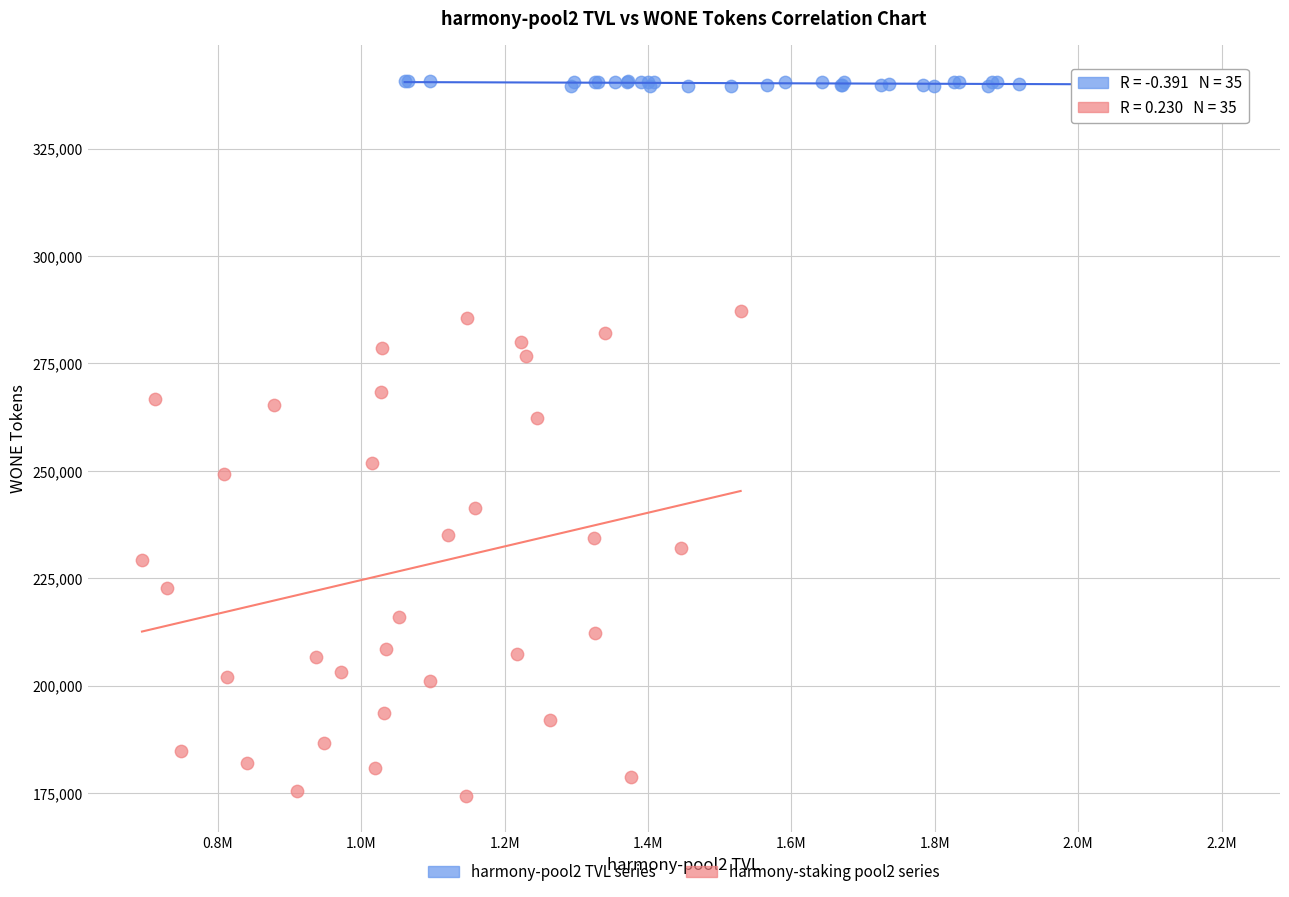

Which series reaches the maximum Y coordinate?

harmony-pool2 TVL series